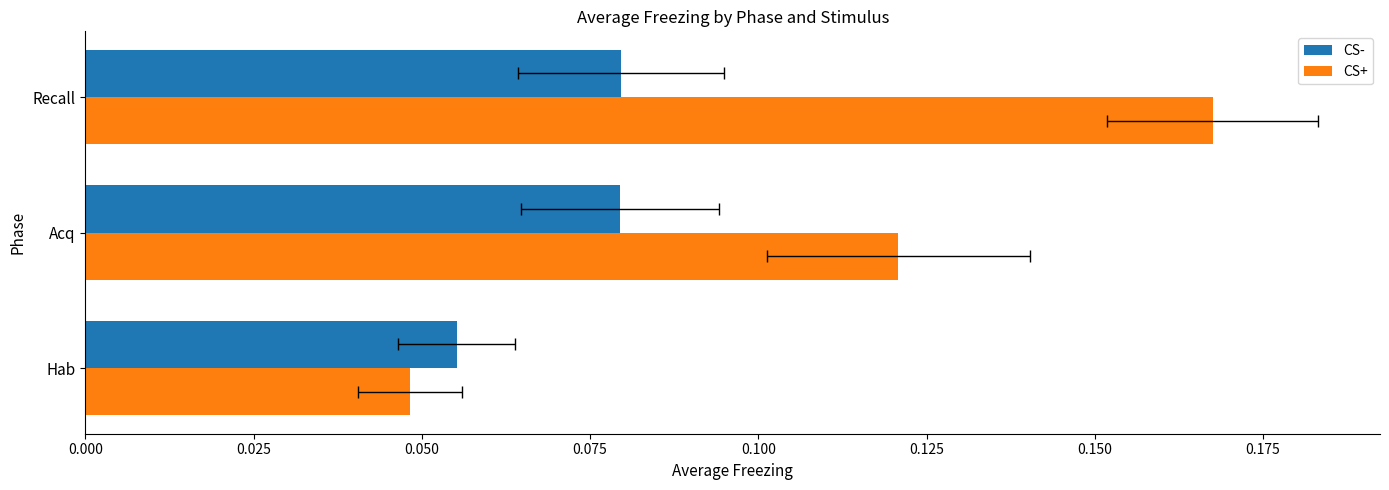

What are all the series names shown in the legend?

CS-, CS+